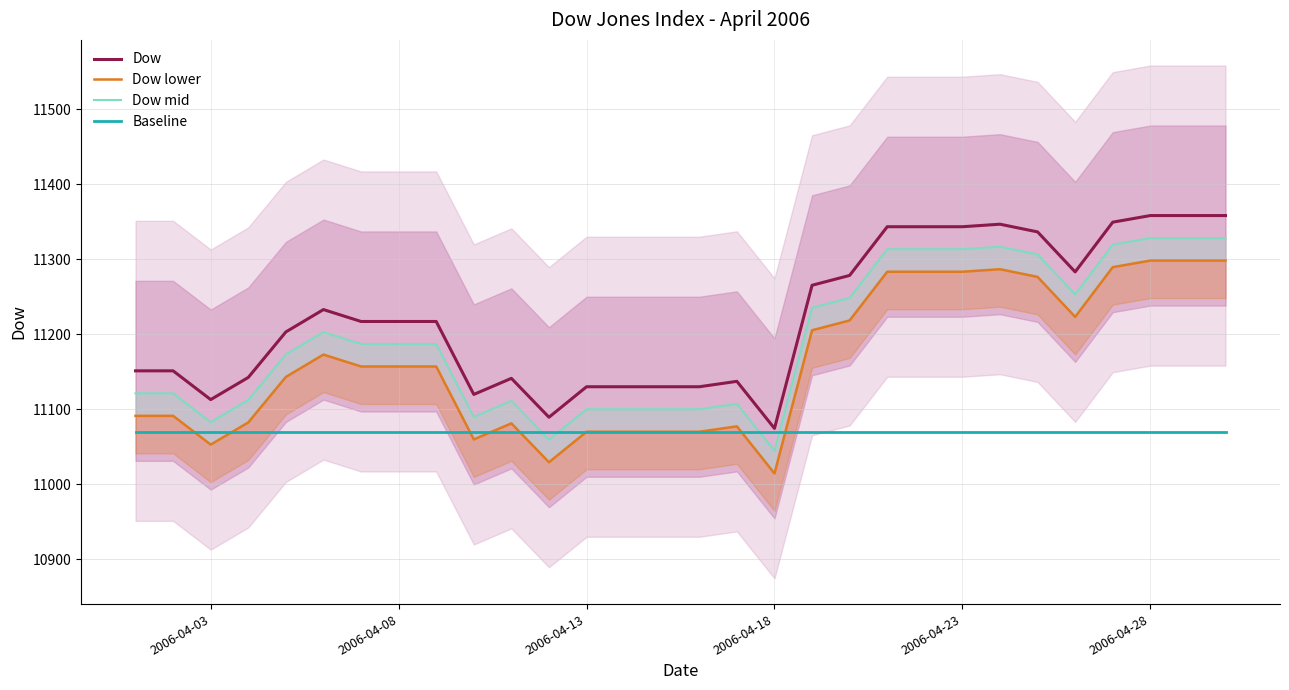

True or false: Dow has a value of 11358.3 at 2006-04-28.

True